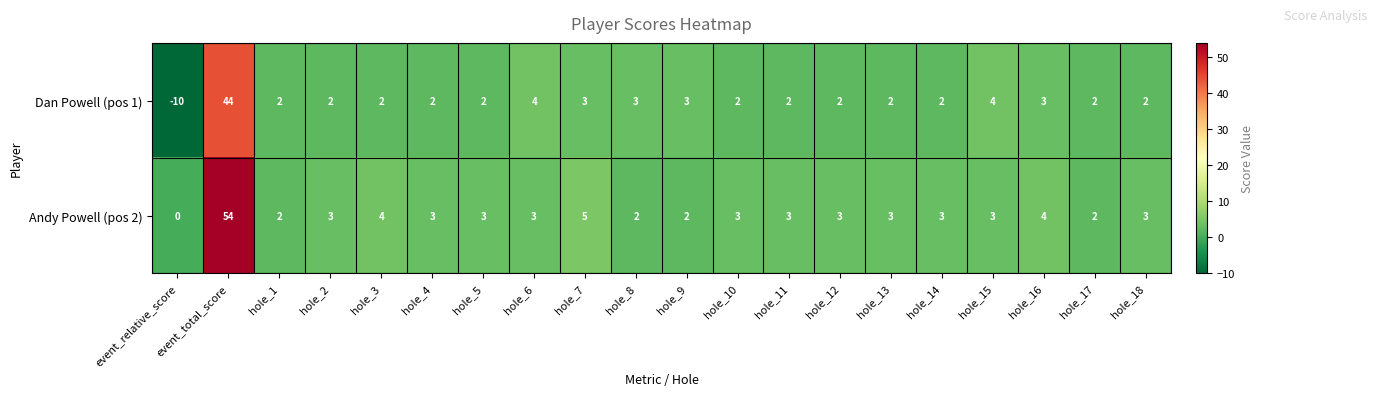

Which series changed the most between hole_3 and hole_5?

Andy Powell (pos 2)